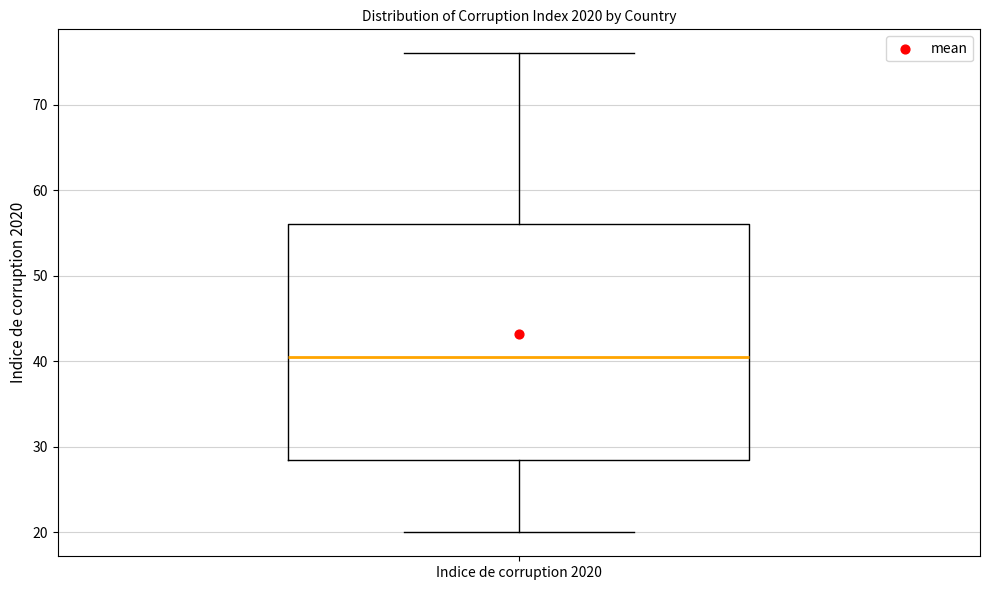

Transcribe this box plot: give where the median line is, the range the box spans, and where the two whiskers end, as read against the y-axis. The values are not printed on the chart, so give them approximately, as read against the axis.

median 41, box 29 to 56, whiskers 20 to 76